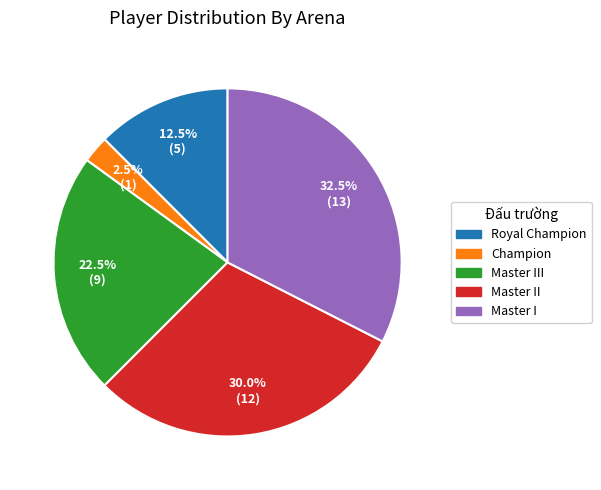

Is there a majority slice in this chart?

No